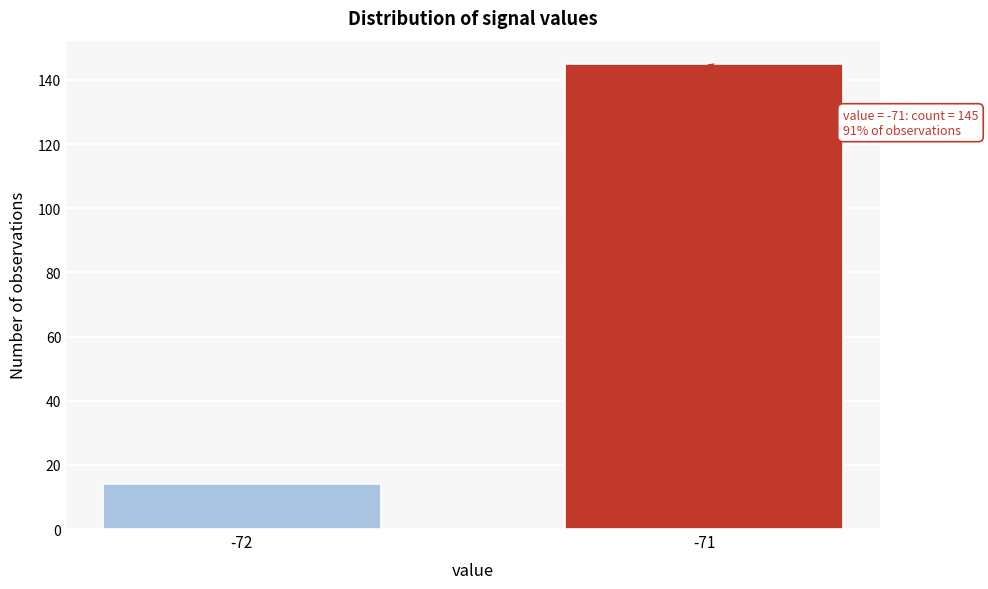

Reading right to left, extract all data points from this chart.

145	14